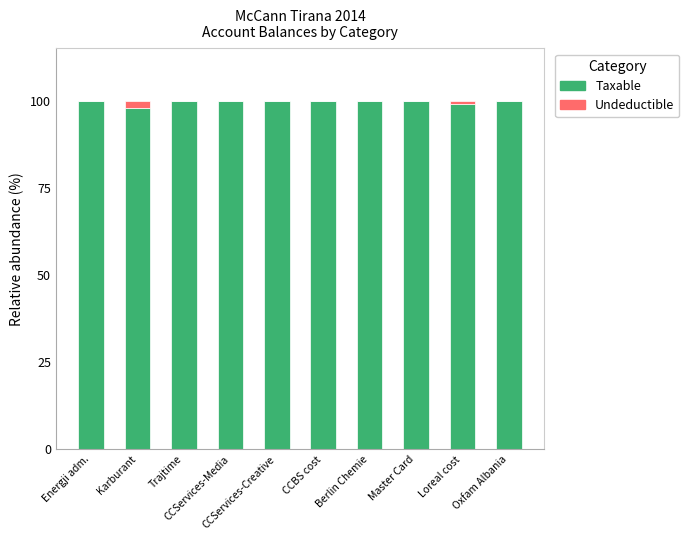

What value does the Taxable series have at CCBS cost?

99.9